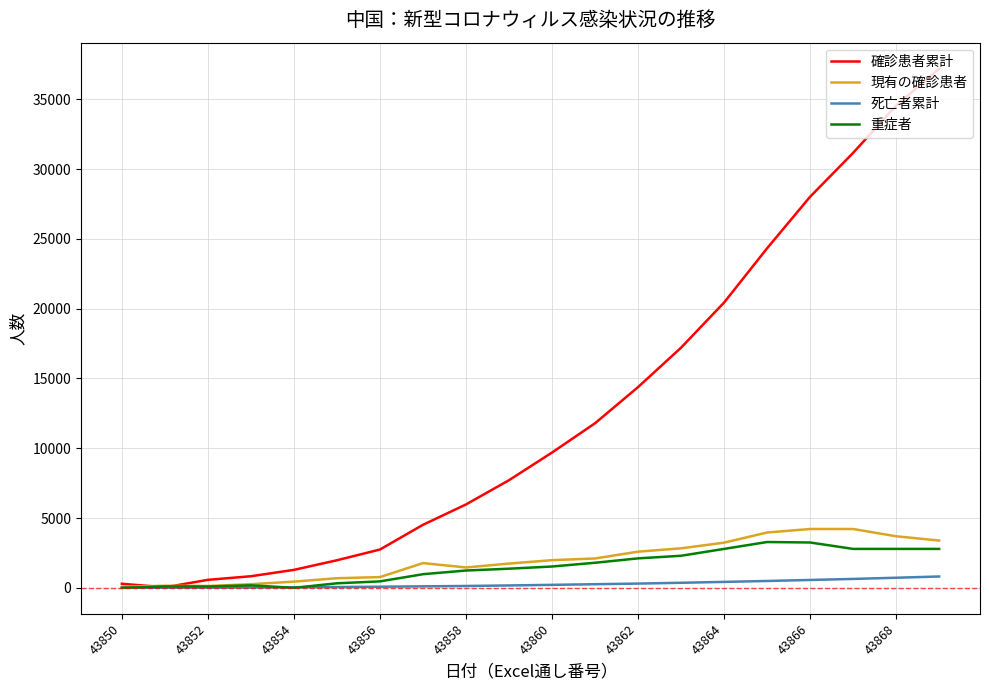

What are all the series names shown in the legend?

確診患者累計, 現有の確診患者, 死亡者累計, 重症者